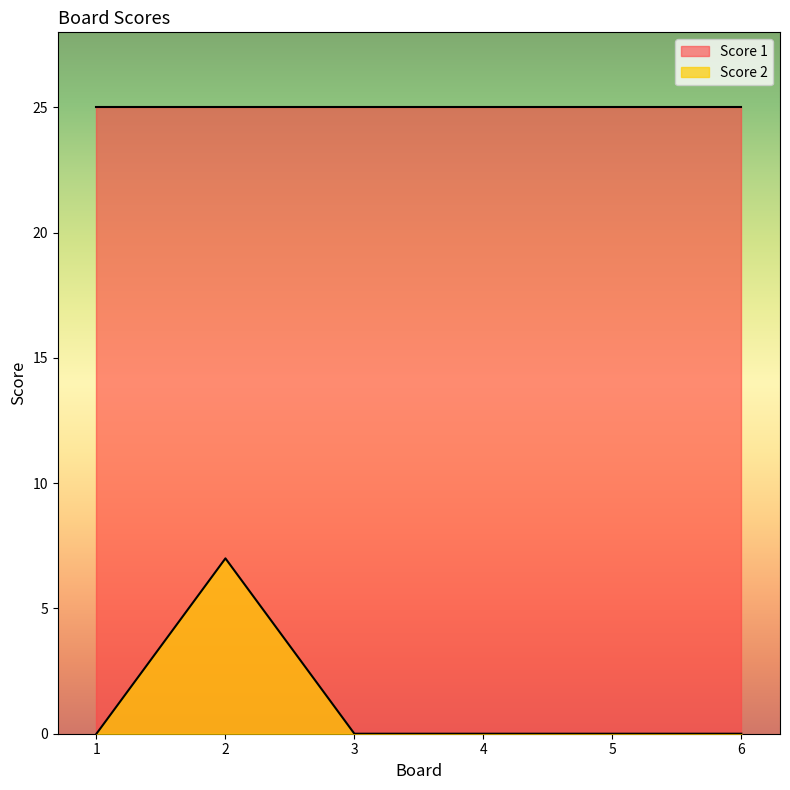

True or false: the data shows 2 at 6.

False